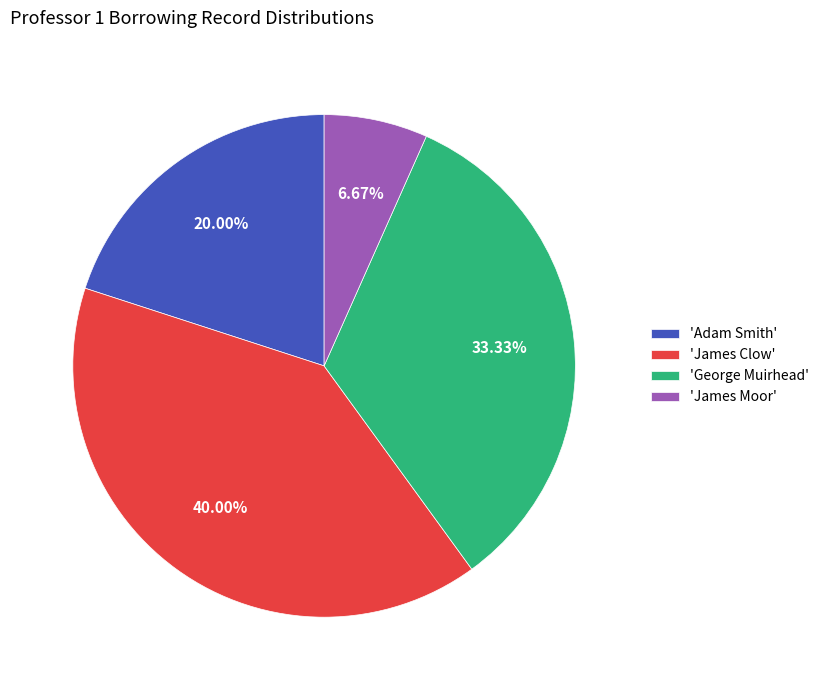

Which category has the smallest portion of the pie?

'James Moor'